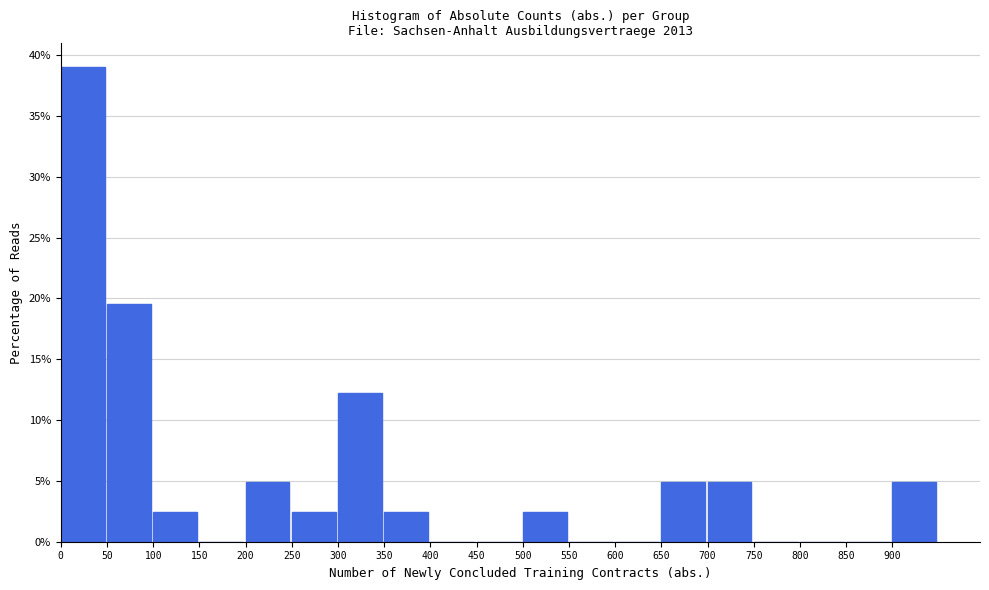

Over which range of the x-axis is the bar tallest?

0 to 50